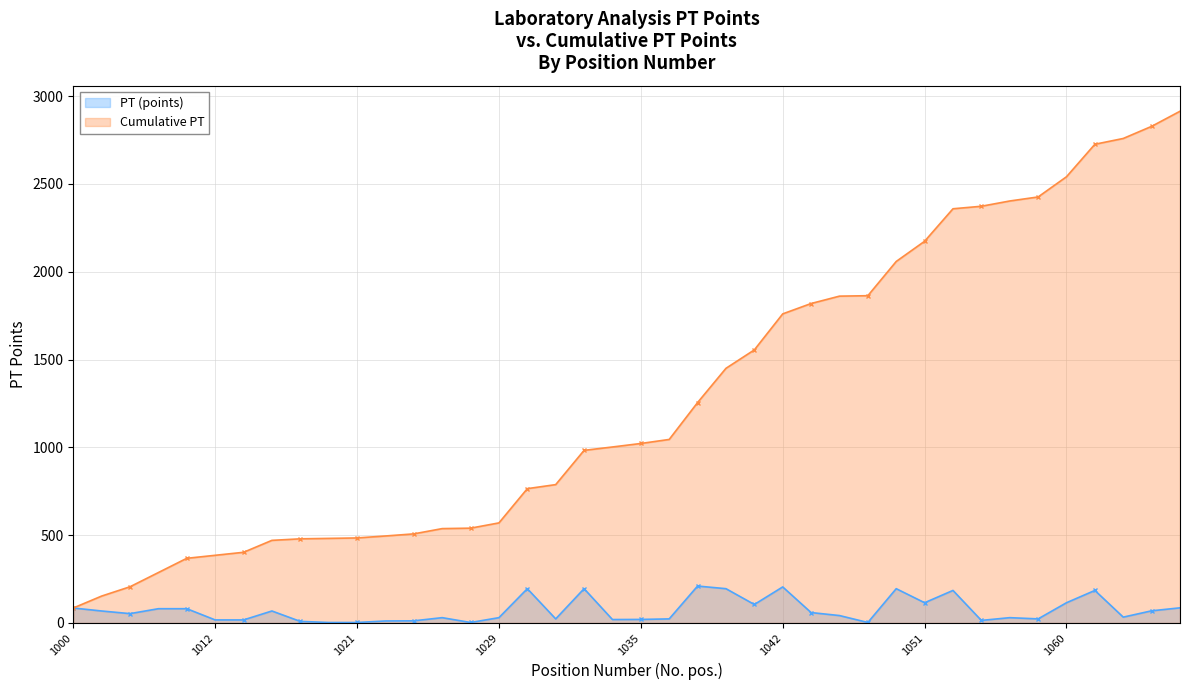

The value of Cumulative PT at 1008 is 482.0. True or false?

False